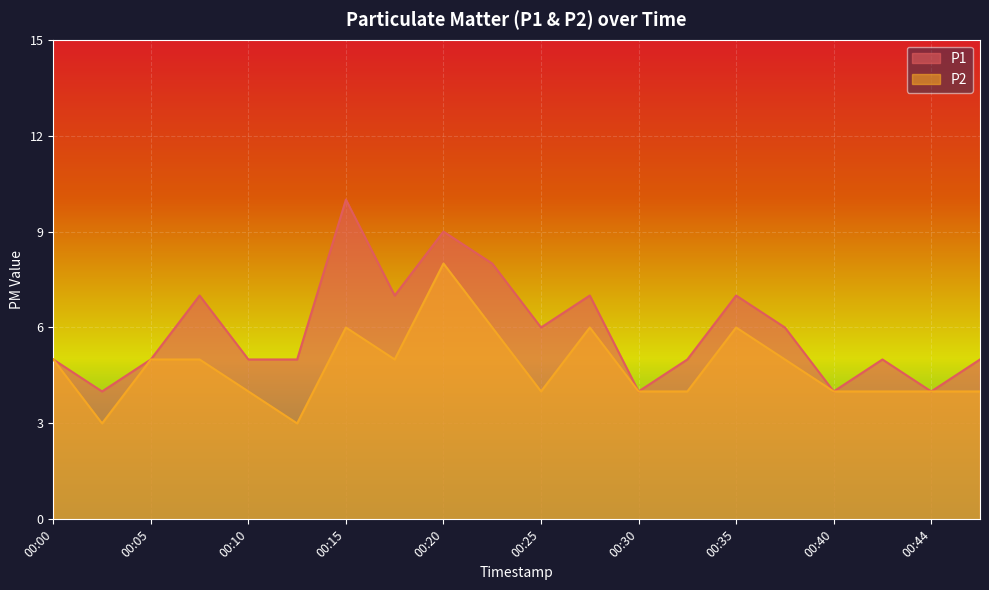

What is the difference between the maximum and minimum values in the P2 series?

5